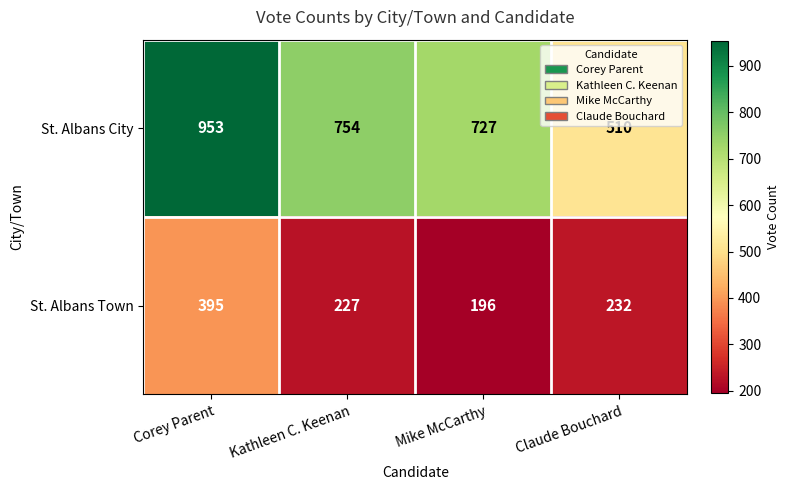

Where does the St. Albans Town series first go above 232?

Corey Parent